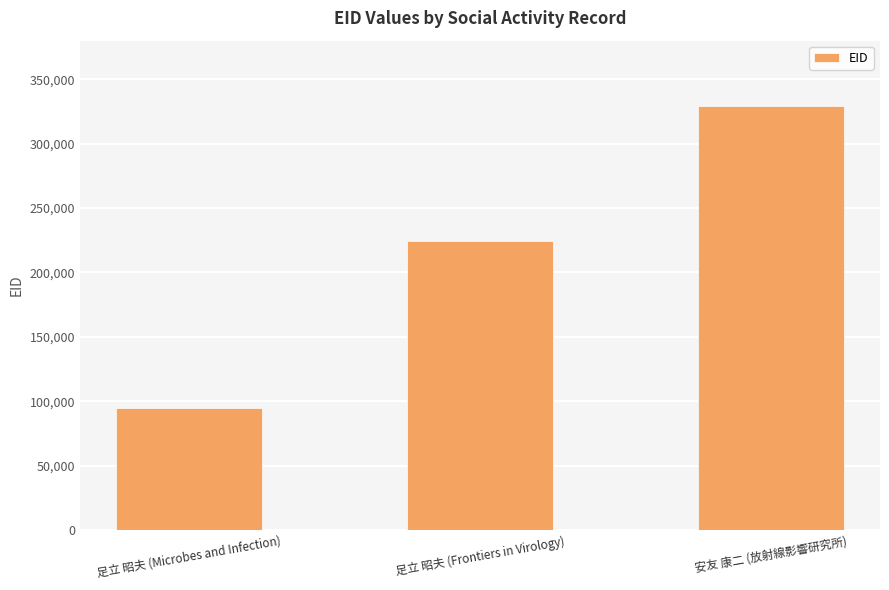

What is the difference between the values at 足立 昭夫 (Frontiers in Virology) and 足立 昭夫 (Microbes and Infection)?

129527